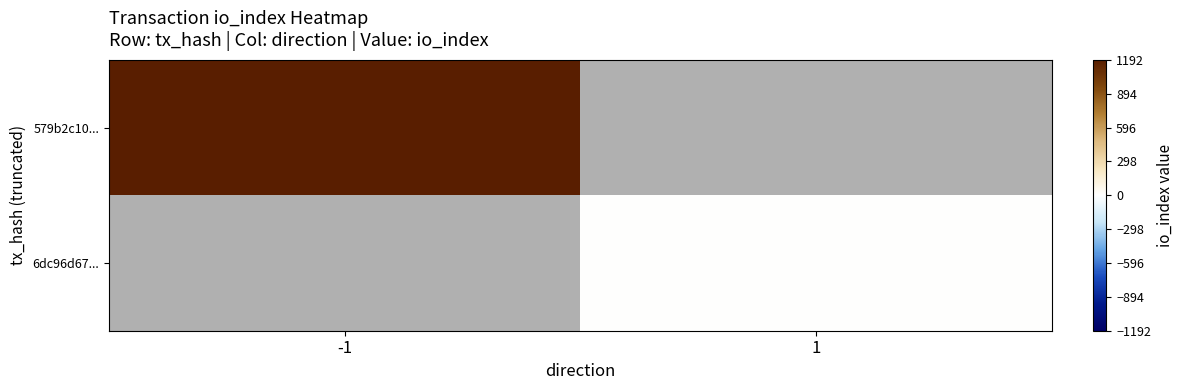

What is the approximate value of 6dc96d67... at 1?

2.0